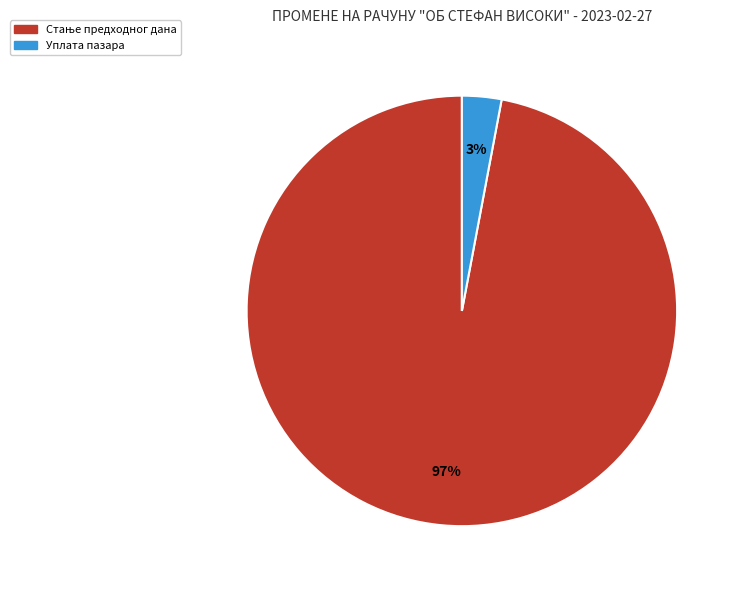

To the nearest percent, what is the average slice percentage?

50%